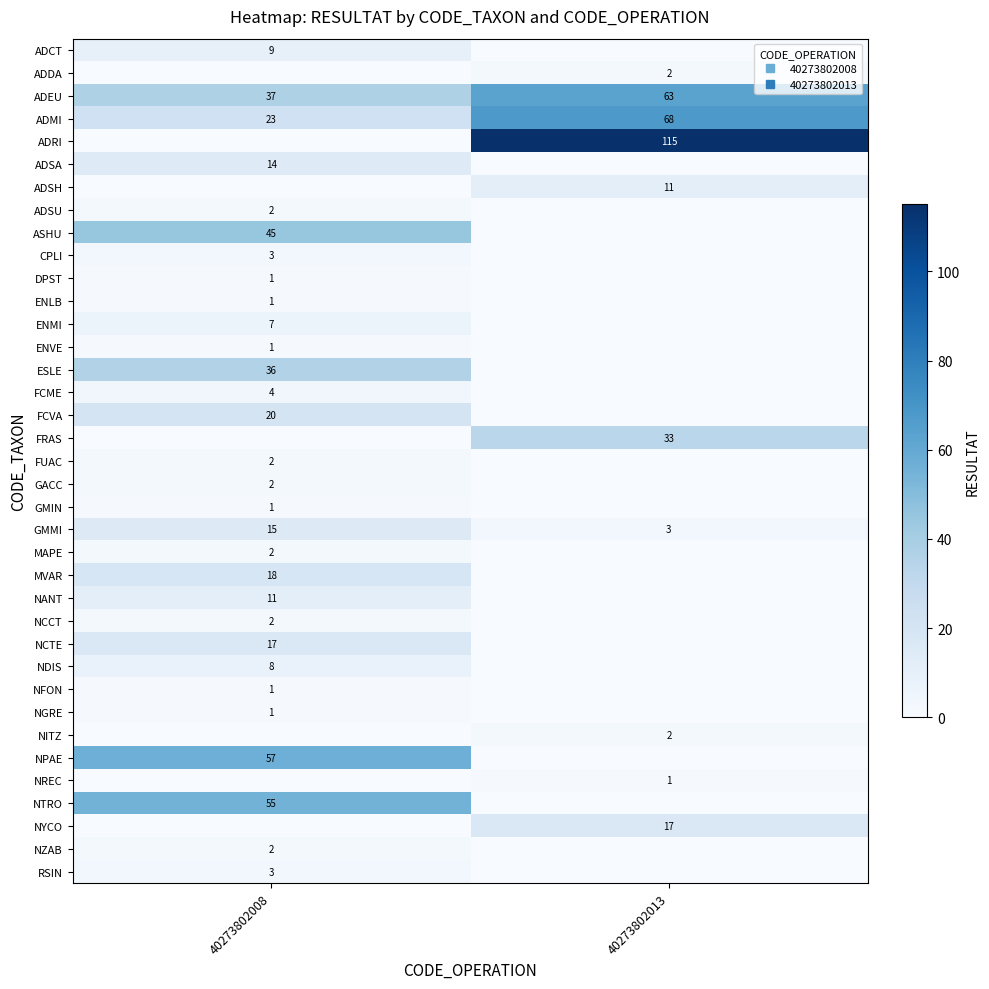

At how many categories does at least one series exceed 35?

2